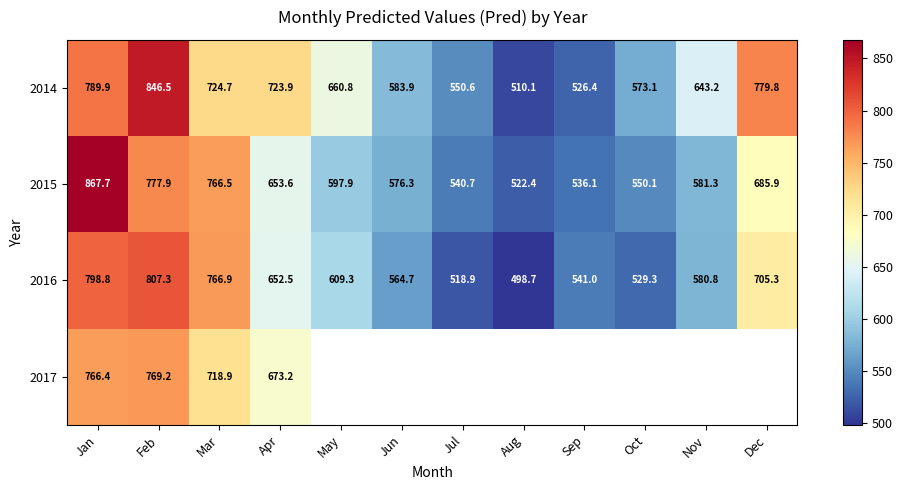

What is the total value across all series at Apr?

2703.2